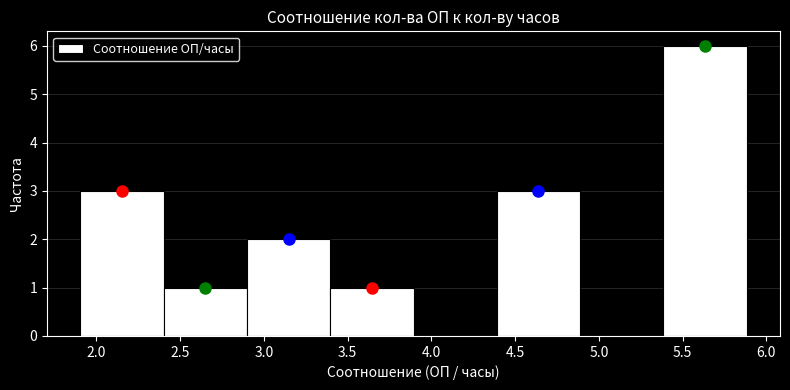

How tall is the bar that spans 2.4 to 2.9 on the x-axis? Neither the bar edges nor the heights are printed on the chart, so give them approximately, as read against the axes.

1